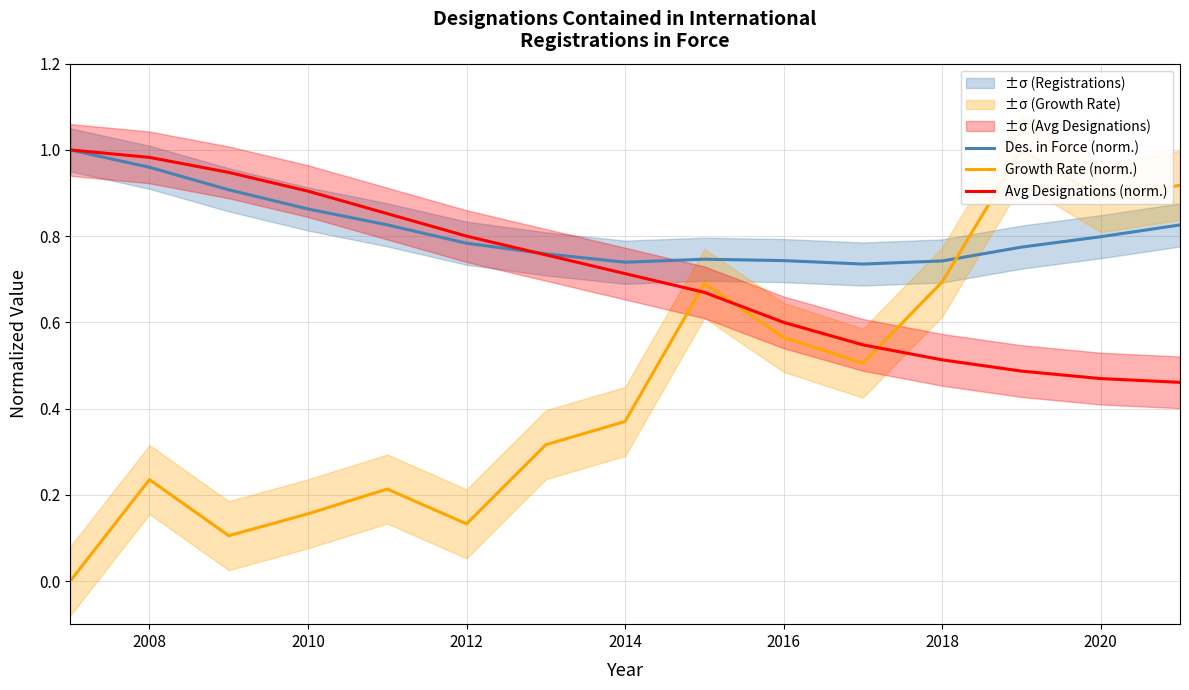

What is the maximum value for Growth Rate (norm.)?

1.0